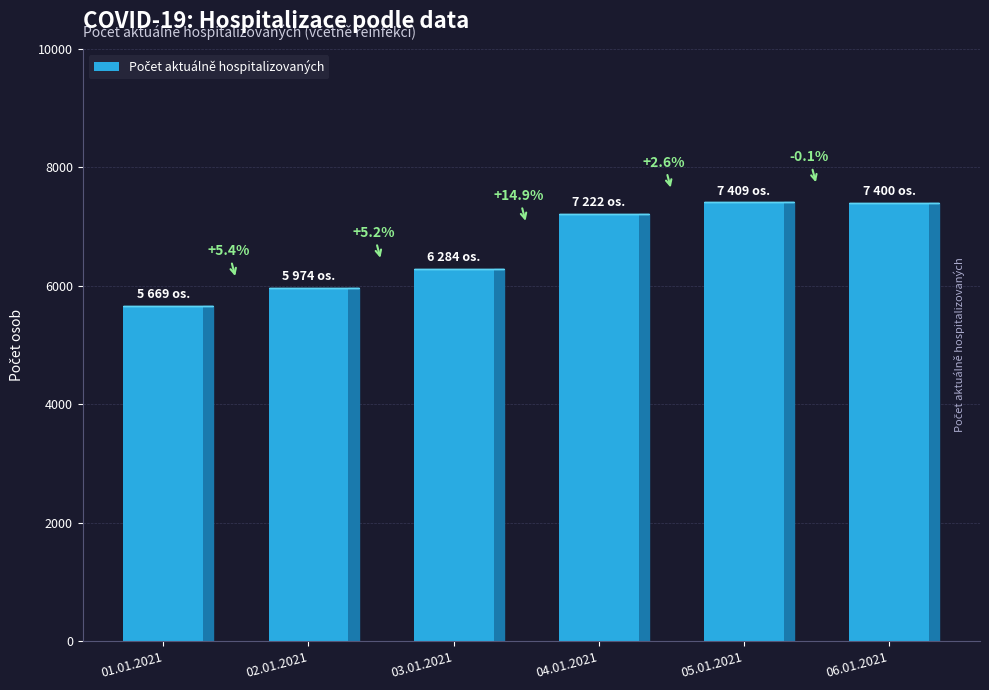

Does the chart contain any negative values?

No